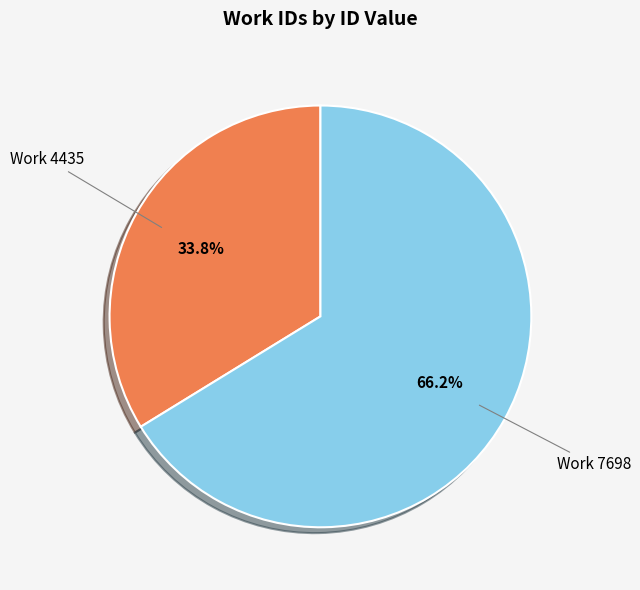

What portion of the pie excludes Work 4435?

66.2%